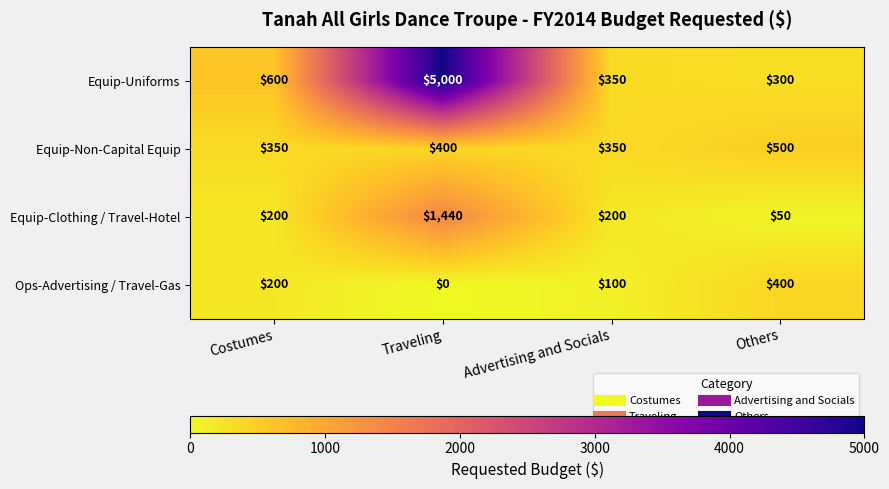

At how many categories does at least one series exceed 1654?

1